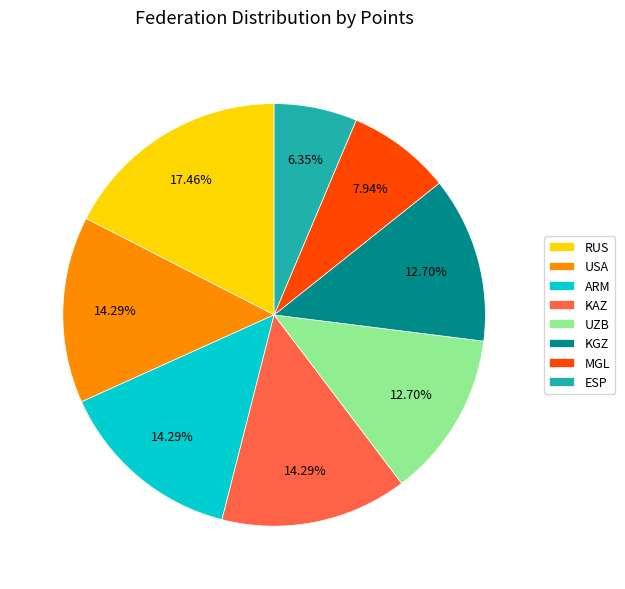

How much of the chart is everything except UZB?

87.3%